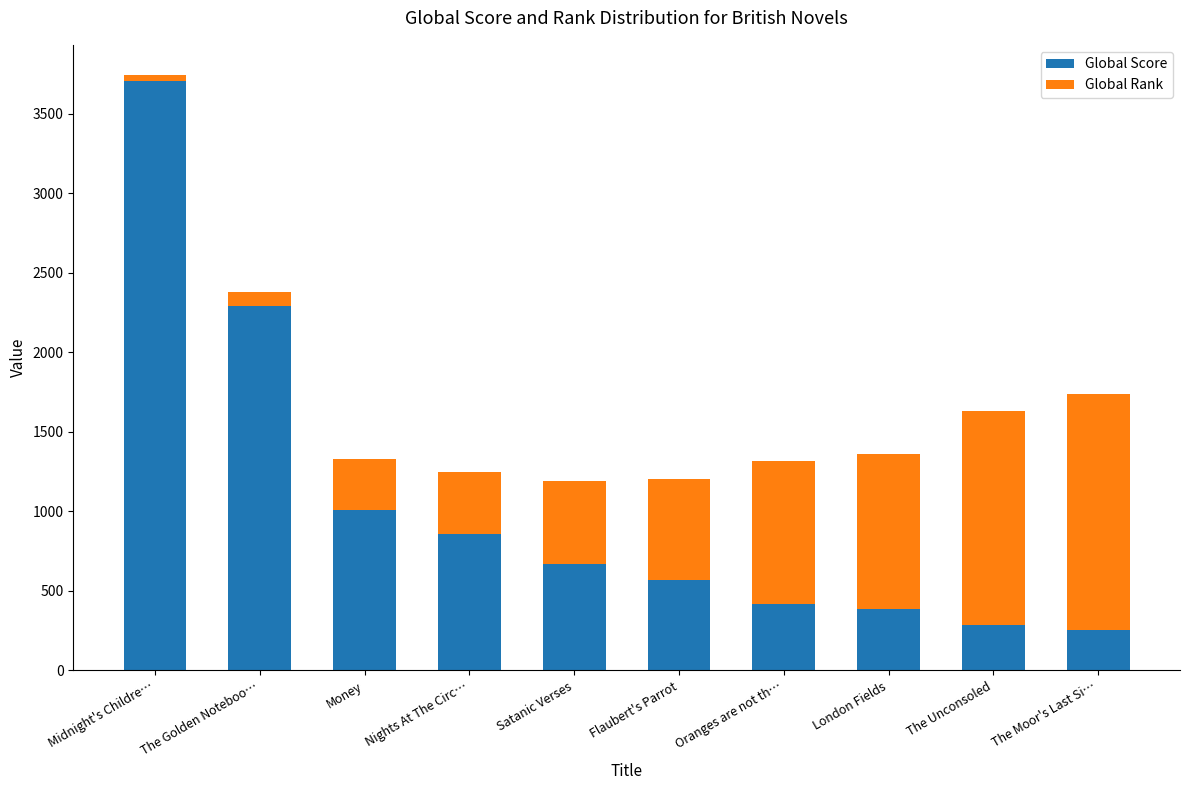

What is the total value across all series at Money?

1331